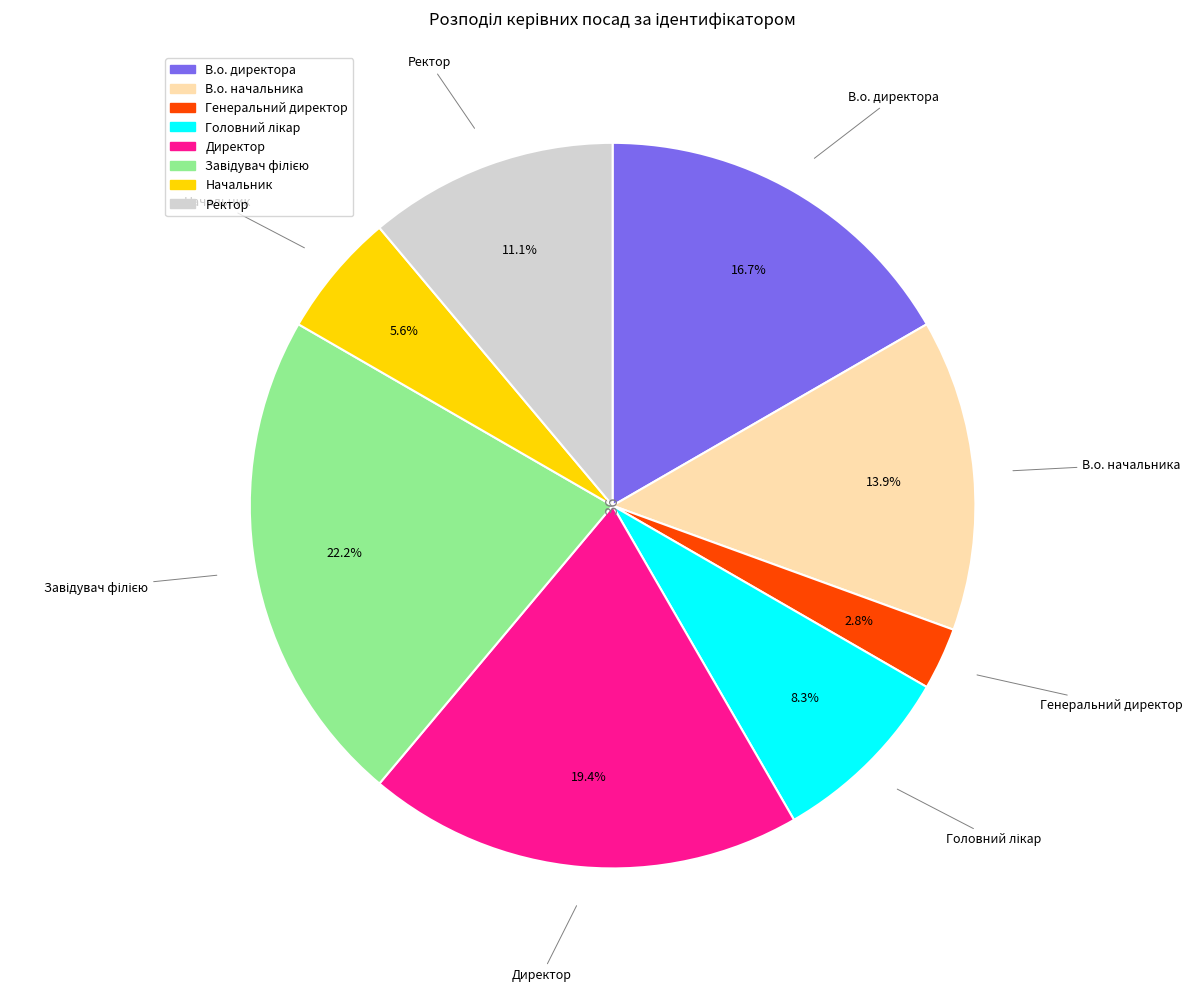

Is the sum of В.о. начальника and Ректор greater than half?

No